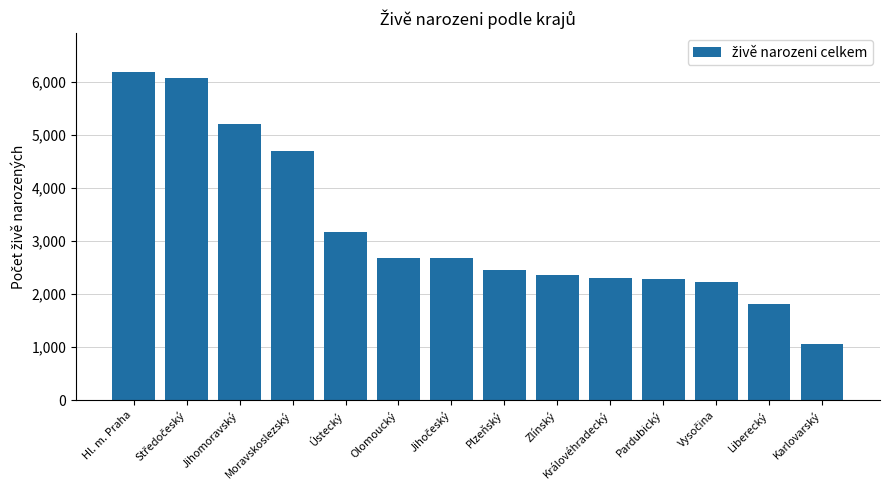

What is the average value?

3227